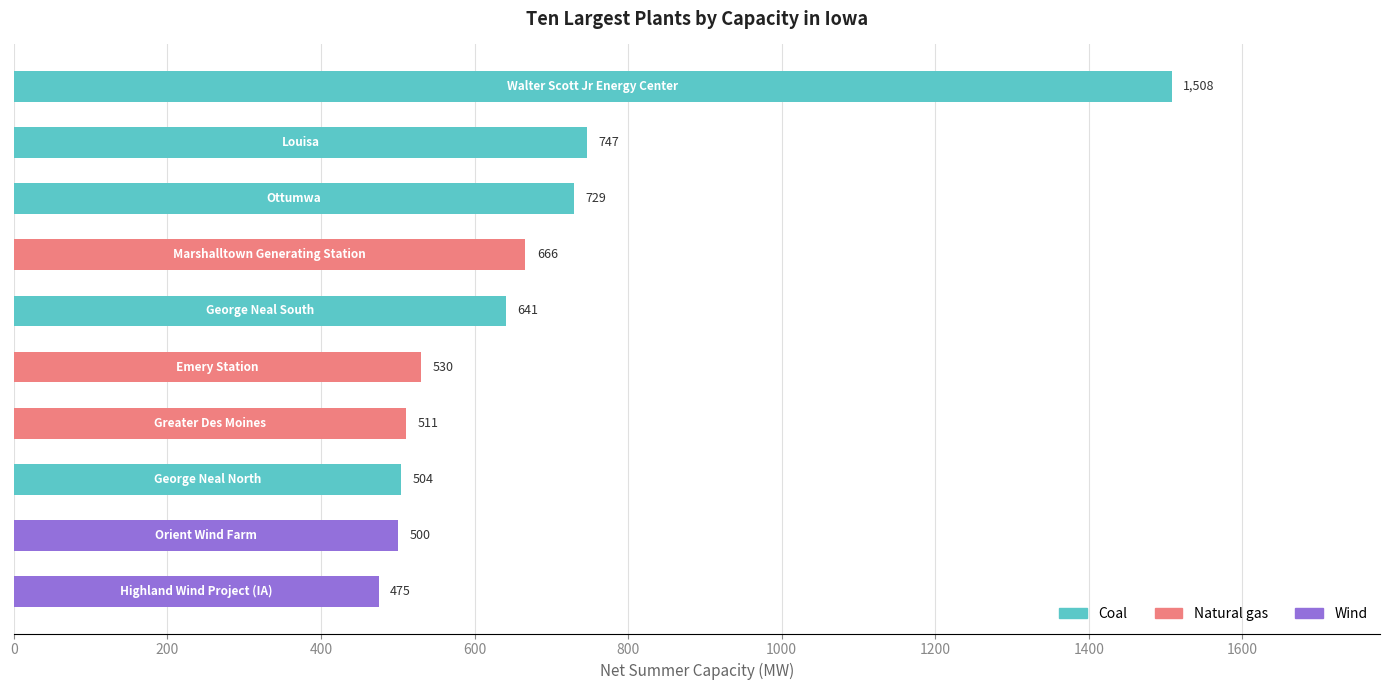

What is the value of the 9th bar from the top?

500.0